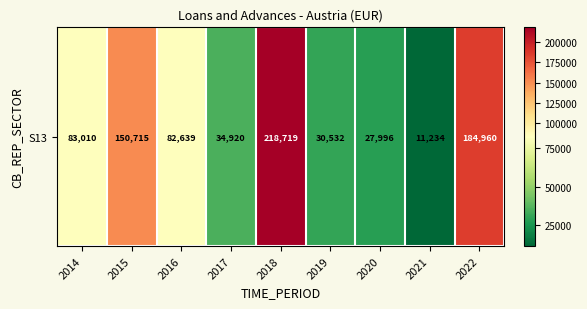

How many categories are shown in the chart?

9